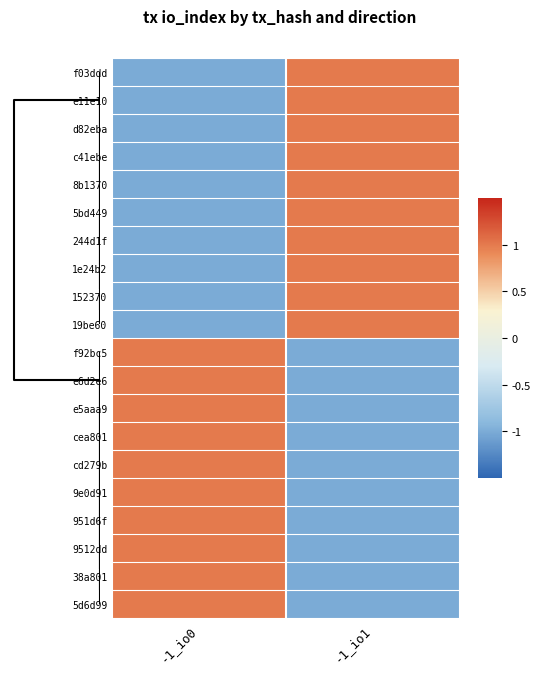

Reading right to left, transcribe all the data shown in this chart.

f03ddd: -1_io1=1	-1_io0=-1
e11e10: -1_io1=1	-1_io0=-1
d82eba: -1_io1=1	-1_io0=-1
c41ebe: -1_io1=1	-1_io0=-1
8b1370: -1_io1=1	-1_io0=-1
5bd449: -1_io1=1	-1_io0=-1
244d1f: -1_io1=1	-1_io0=-1
1e24b2: -1_io1=1	-1_io0=-1
152370: -1_io1=1	-1_io0=-1
19be60: -1_io1=1	-1_io0=-1
f92bc5: -1_io1=-1	-1_io0=1
e6d2e6: -1_io1=-1	-1_io0=1
e5aaa9: -1_io1=-1	-1_io0=1
cea801: -1_io1=-1	-1_io0=1
cd279b: -1_io1=-1	-1_io0=1
9e0d91: -1_io1=-1	-1_io0=1
951d6f: -1_io1=-1	-1_io0=1
9512dd: -1_io1=-1	-1_io0=1
38a801: -1_io1=-1	-1_io0=1
5d6d99: -1_io1=-1	-1_io0=1